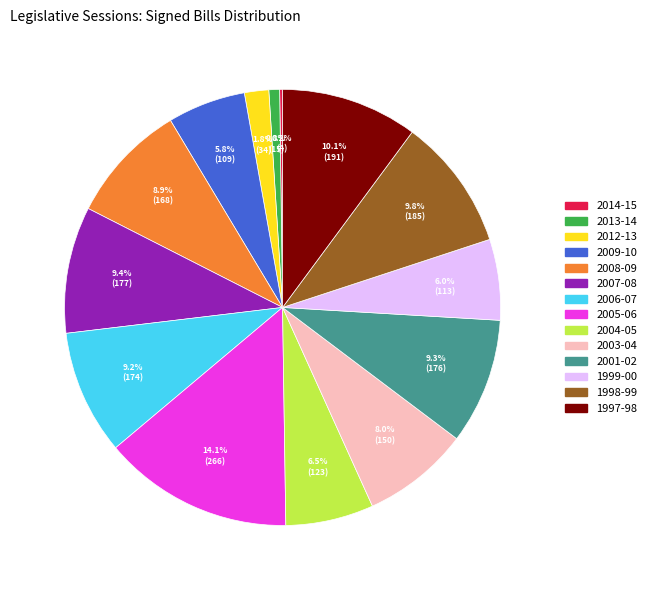

Approximately how many times larger is the value at 2003-04 compared to 2008-09?

0.9